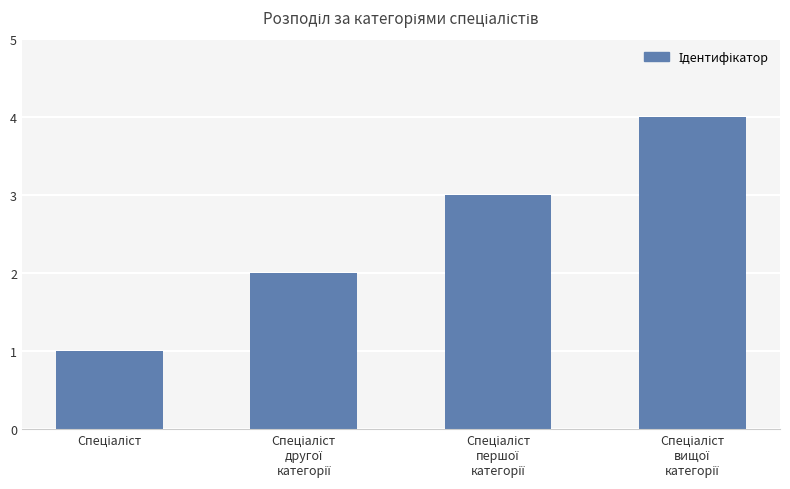

Are the bars horizontal?

No